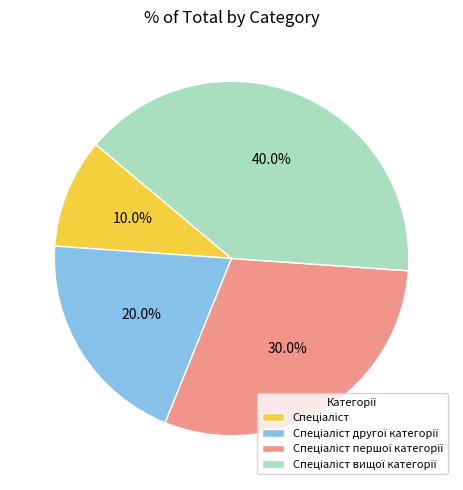

Is there a majority slice in this chart?

No